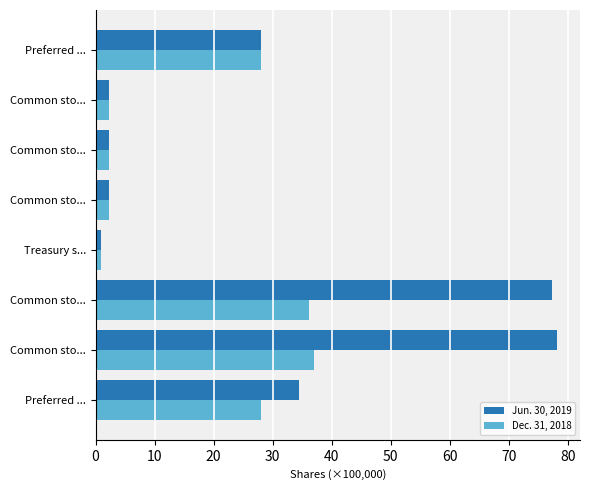

Rank the series by their average value, from highest to lowest.

Jun. 30, 2019, Dec. 31, 2018